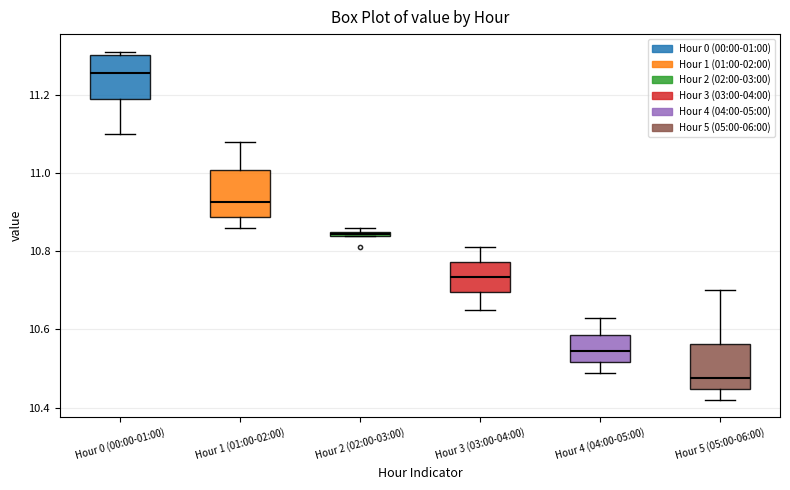

Which box has the lowest median line?

Hour 5 (05:00-06:00)